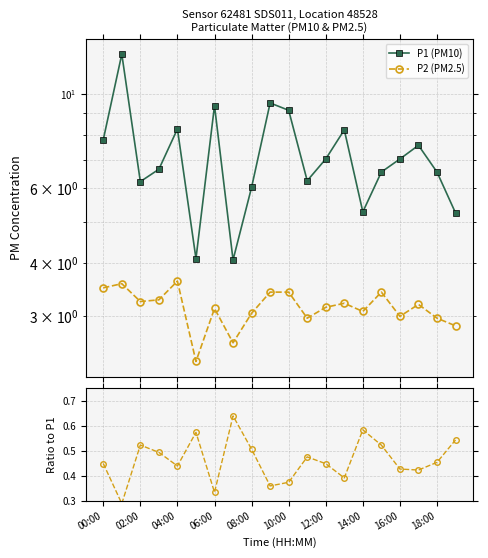

What is the approximate value of P2/P1 at 12:00?

0.4